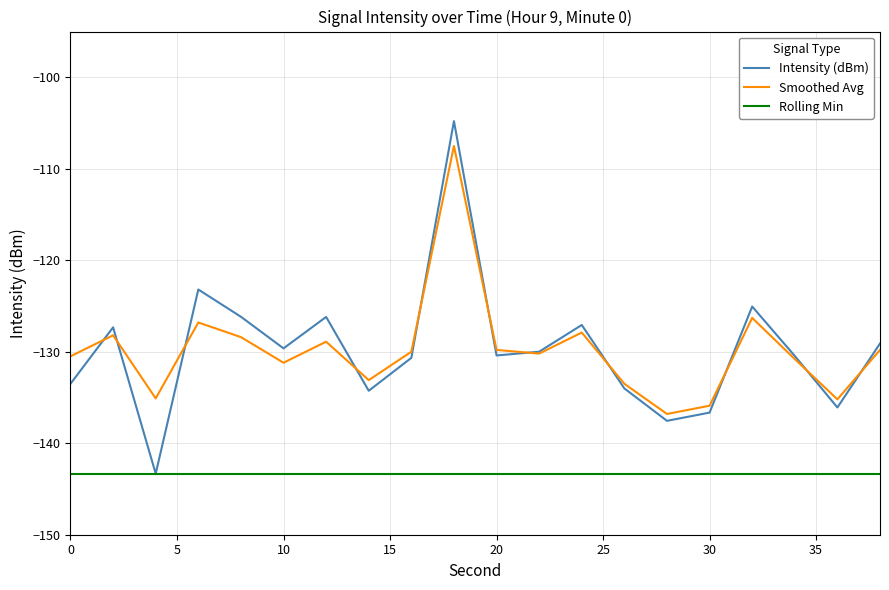

Which series has the widest spread of values?

Intensity (dBm)